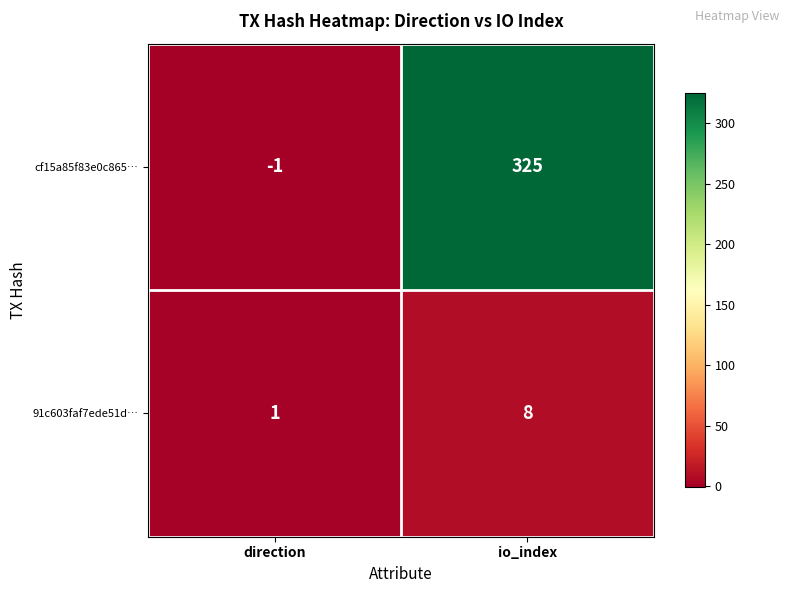

Where is cf15a85f83e0c865… nearest to the value 162?

direction